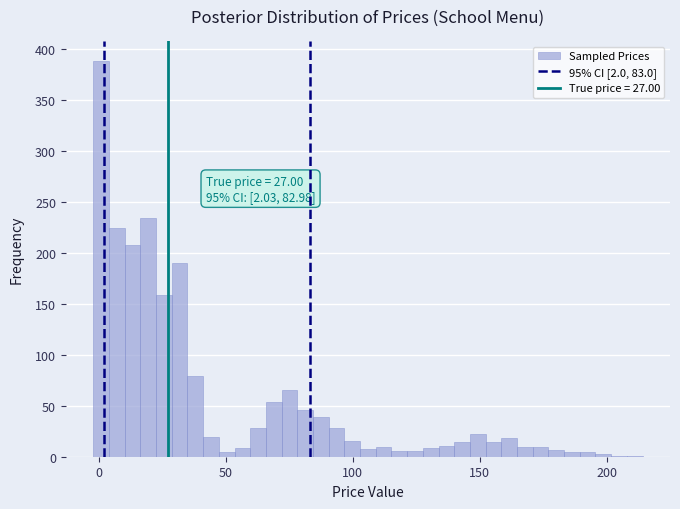

Read against the x-axis, roughly where is the centre of the tallest bar?

0